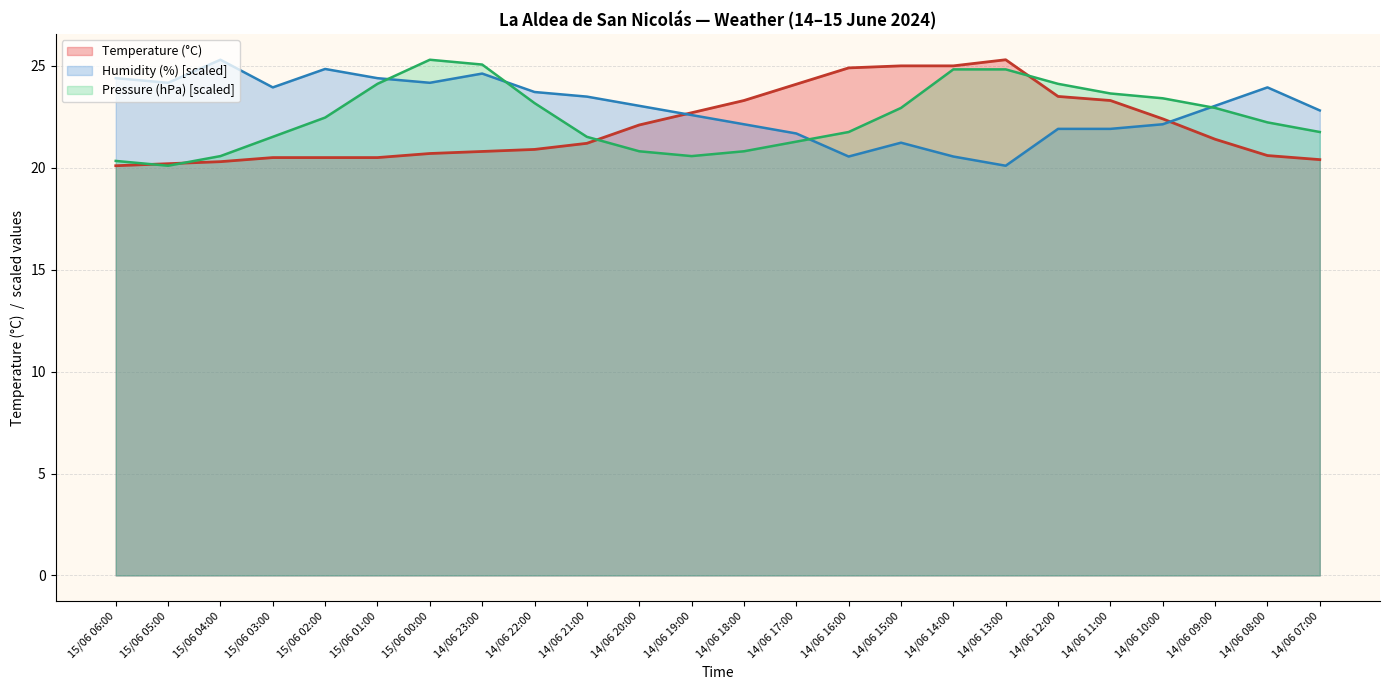

At which category is the sum across all series the highest?

14/06 23:00